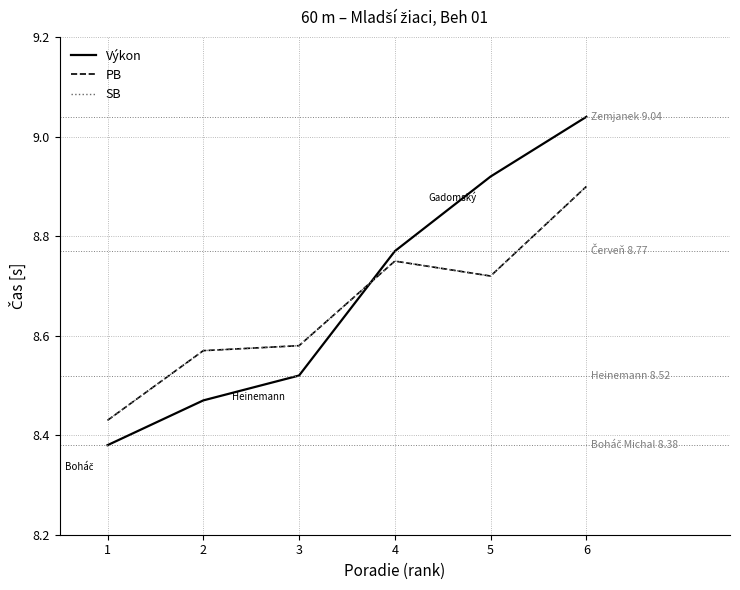

Is this an area chart (filled region under the line)?

No